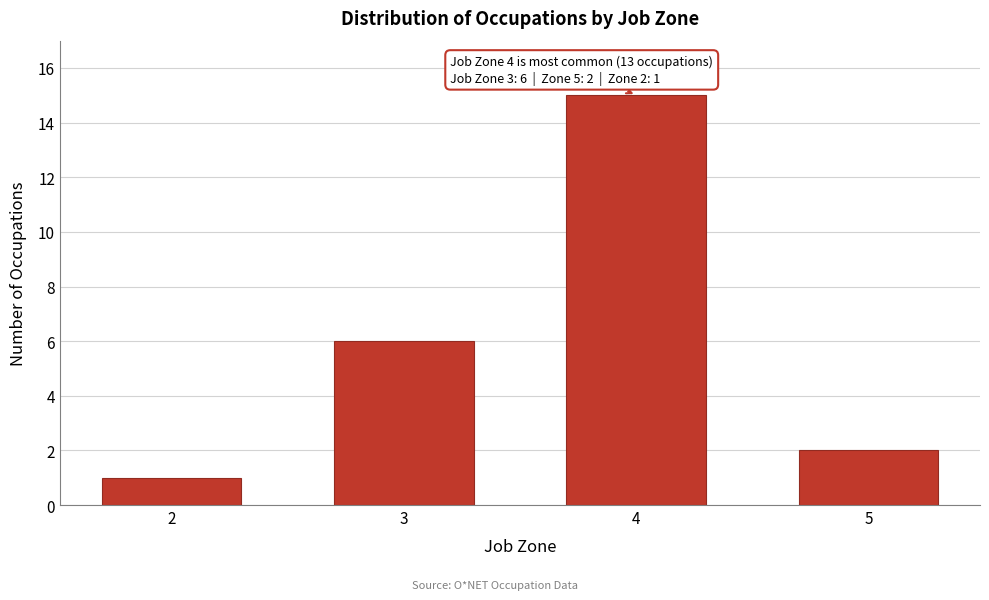

Reading right to left, transcribe all the data shown in this chart.

5=2	4=15	3=6	2=1